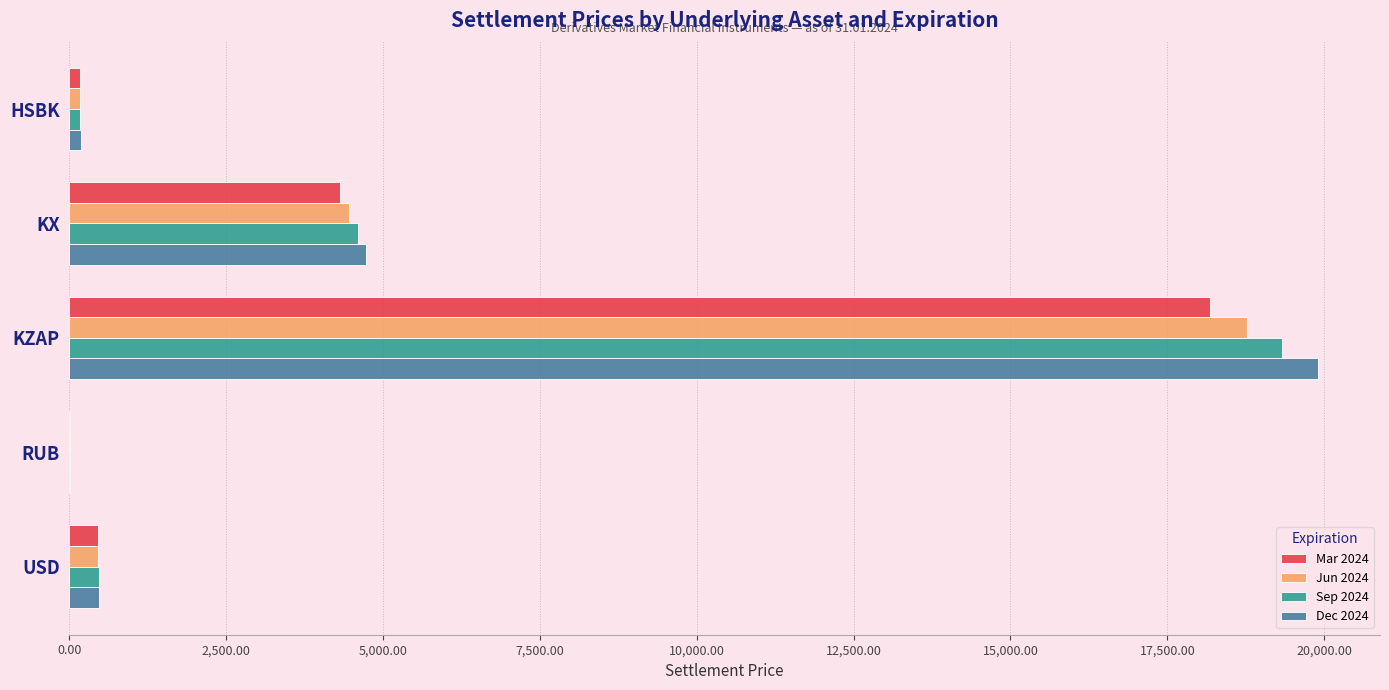

What is the sum of all Sep 2024 values?

24573.2